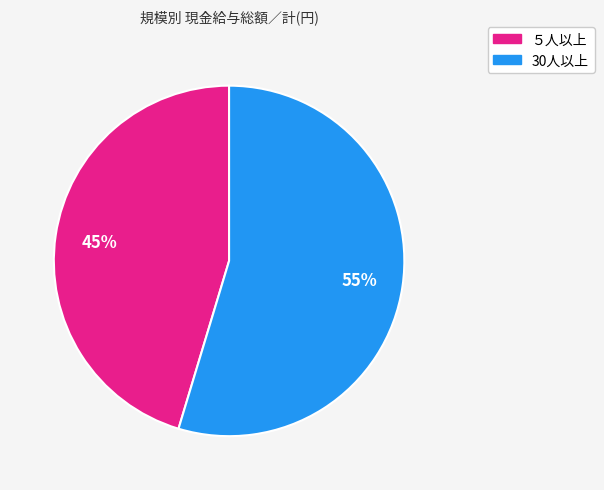

Between 30人以上 and ５人以上, which is larger?

30人以上